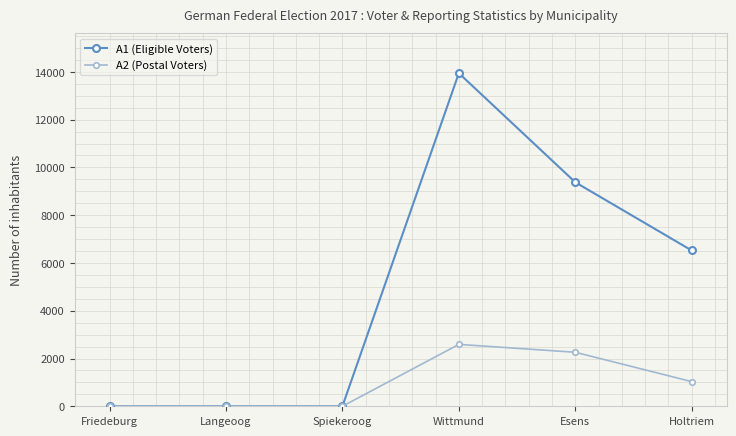

Count the A1 (Eligible Voters) values in the range 0 to 9378.

5